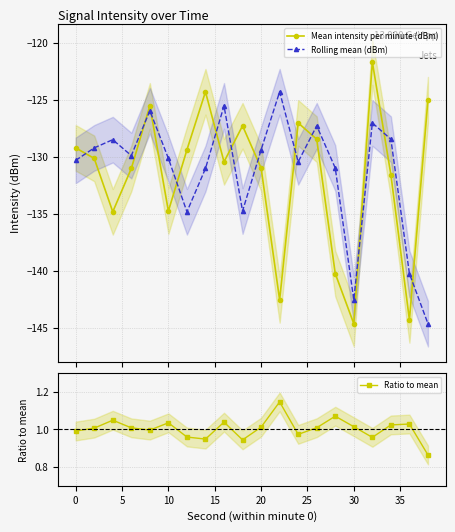

How many values in the Mean intensity per minute (dBm) series are below -130?

11